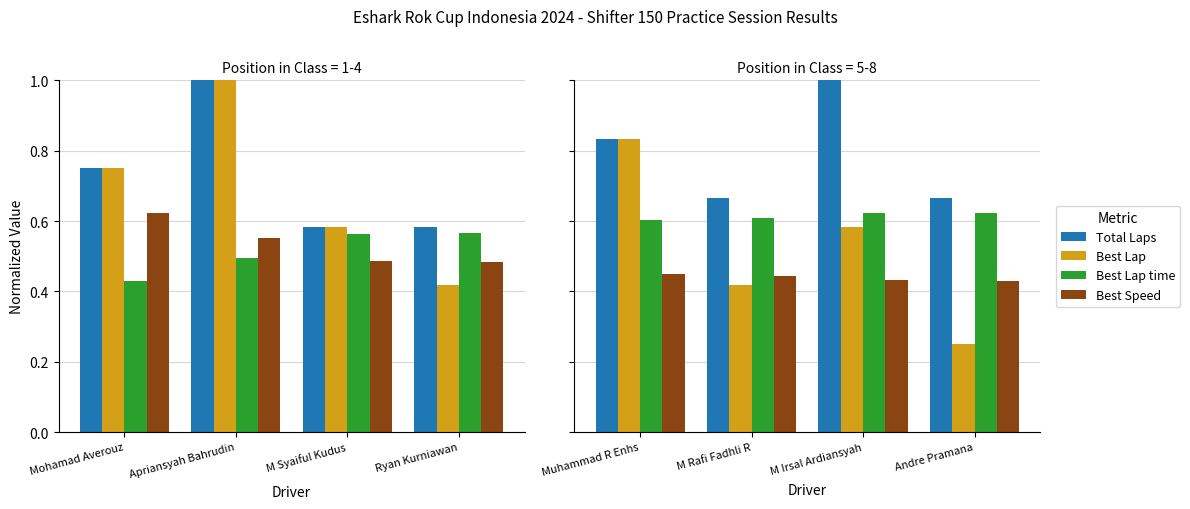

What is the label of the 4th bar from the right?

Muhammad R Enhs